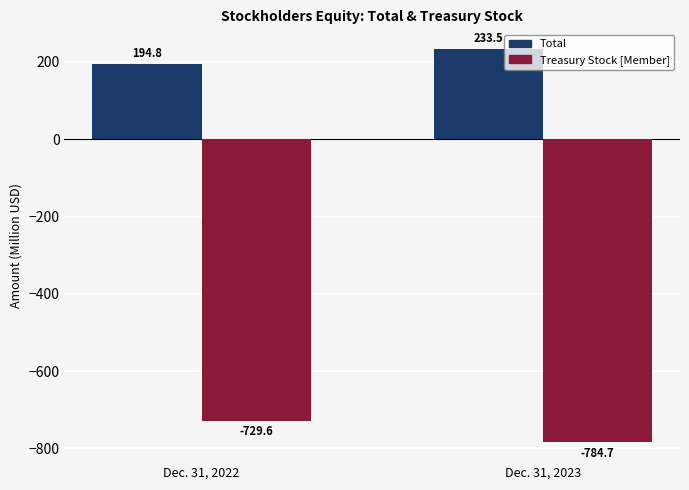

How many values in the Total series are below 233?

1